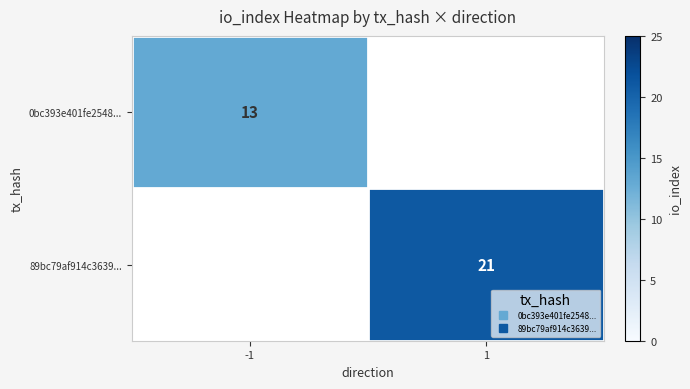

Is it true that 89bc79af914c3639... equals 21.0 at 1?

True